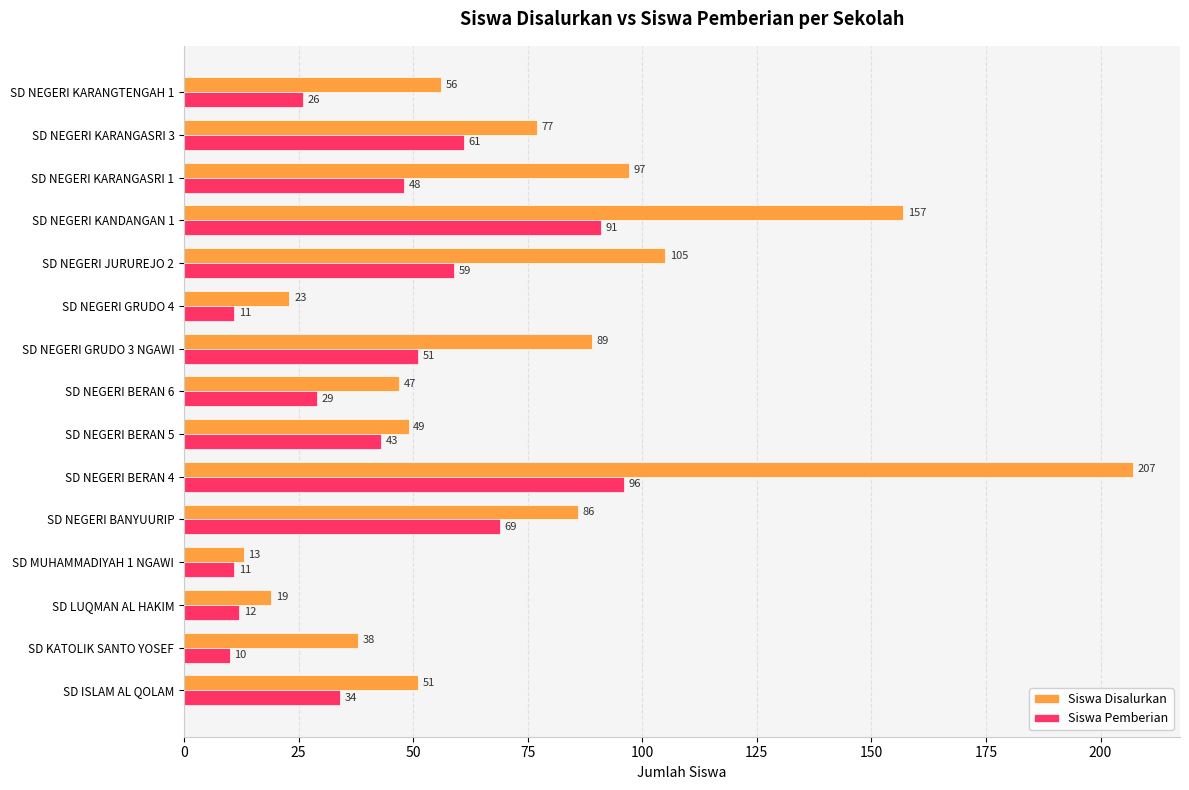

List the labels in order of Siswa Disalurkan value, largest first.

SD NEGERI BERAN 4, SD NEGERI KANDANGAN 1, SD NEGERI JURUREJO 2, SD NEGERI KARANGASRI 1, SD NEGERI GRUDO 3 NGAWI, SD NEGERI BANYUURIP, SD NEGERI KARANGASRI 3, SD NEGERI KARANGTENGAH 1, SD ISLAM AL QOLAM, SD NEGERI BERAN 5, SD NEGERI BERAN 6, SD KATOLIK SANTO YOSEF, SD NEGERI GRUDO 4, SD LUQMAN AL HAKIM, SD MUHAMMADIYAH 1 NGAWI